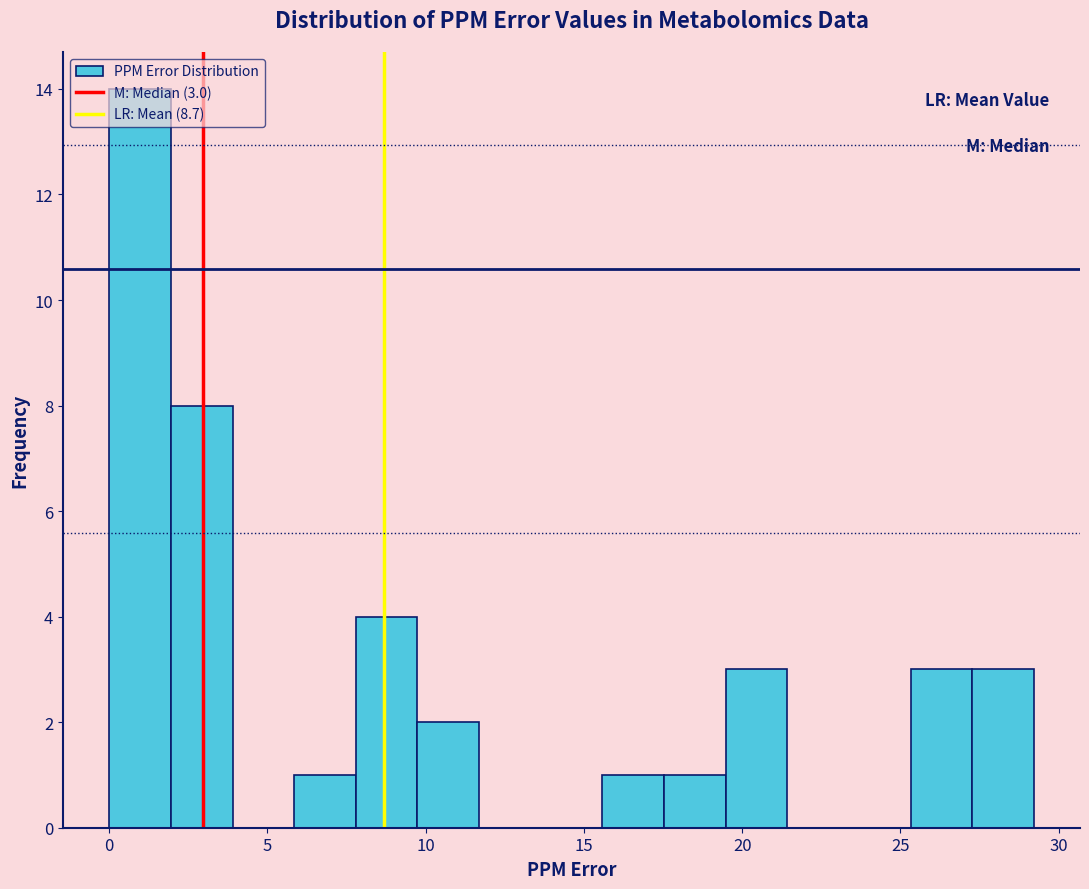

Around what value on the x-axis is the tallest bar? Give the approximate position of its centre, as read against the axis.

1.0